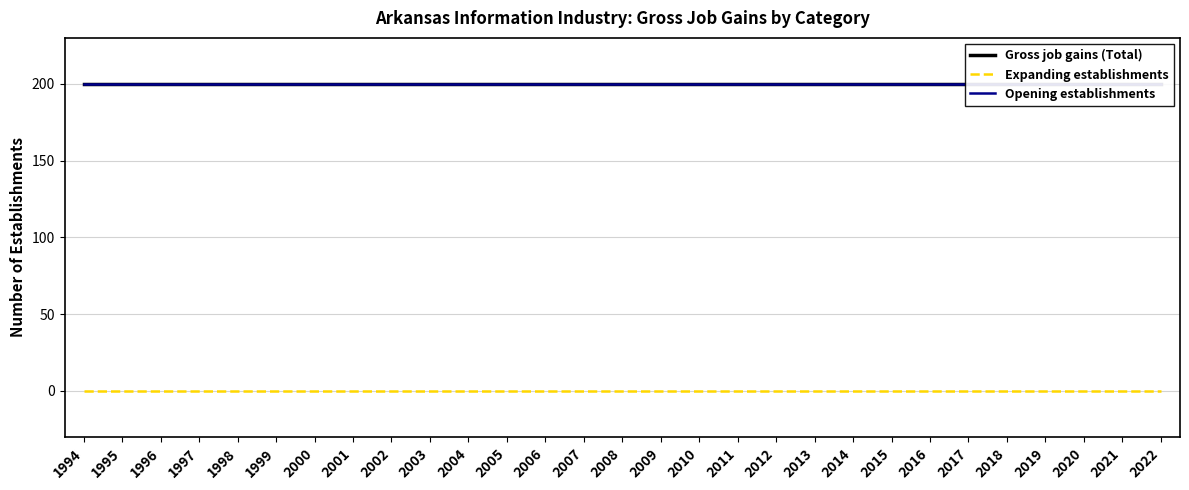

Reading left to right, transcribe all the data shown in this chart.

Gross job gains (Total): 1994=200	1995=200	1996=200	1997=200	1998=200	1999=200	2000=200	2001=200	2002=200	2003=200	2004=200	2005=200	2006=200	2007=200	2008=200	2009=200	2010=200	2011=200	2012=200	2013=200	2014=200	2015=200	2016=200	2017=200	2018=200	2019=200	2020=200	2021=200	2022=200
Expanding establishments: 1994=0	1995=0	1996=0	1997=0	1998=0	1999=0	2000=0	2001=0	2002=0	2003=0	2004=0	2005=0	2006=0	2007=0	2008=0	2009=0	2010=0	2011=0	2012=0	2013=0	2014=0	2015=0	2016=0	2017=0	2018=0	2019=0	2020=0	2021=0	2022=0
Opening establishments: 1994=200	1995=200	1996=200	1997=200	1998=200	1999=200	2000=200	2001=200	2002=200	2003=200	2004=200	2005=200	2006=200	2007=200	2008=200	2009=200	2010=200	2011=200	2012=200	2013=200	2014=200	2015=200	2016=200	2017=200	2018=200	2019=200	2020=200	2021=200	2022=200